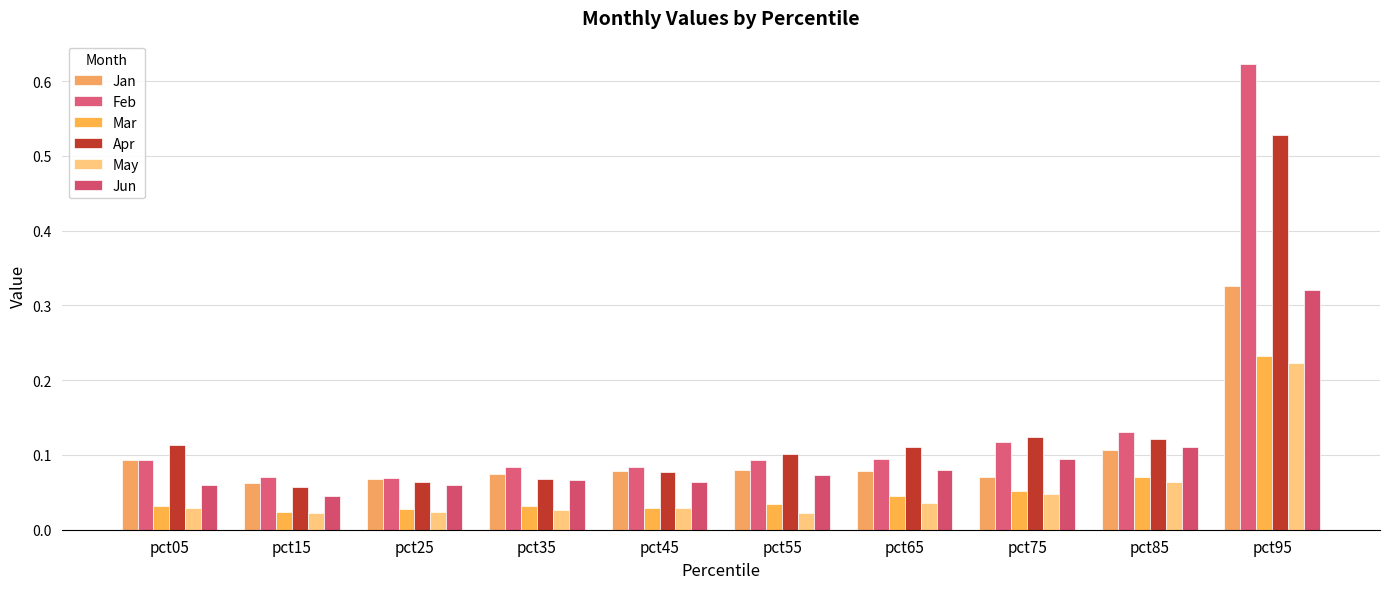

Which series has the widest spread of values?

Feb